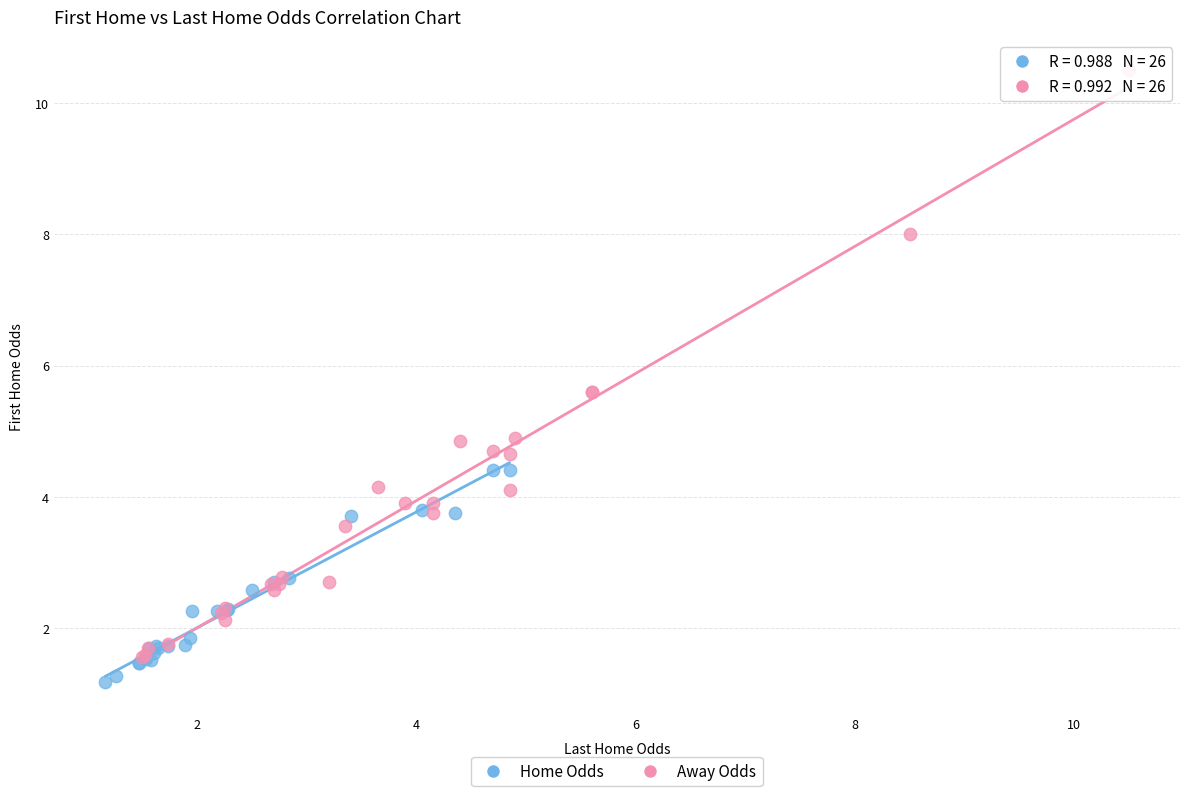

Which series has the largest Y range (max minus min)?

Away Odds